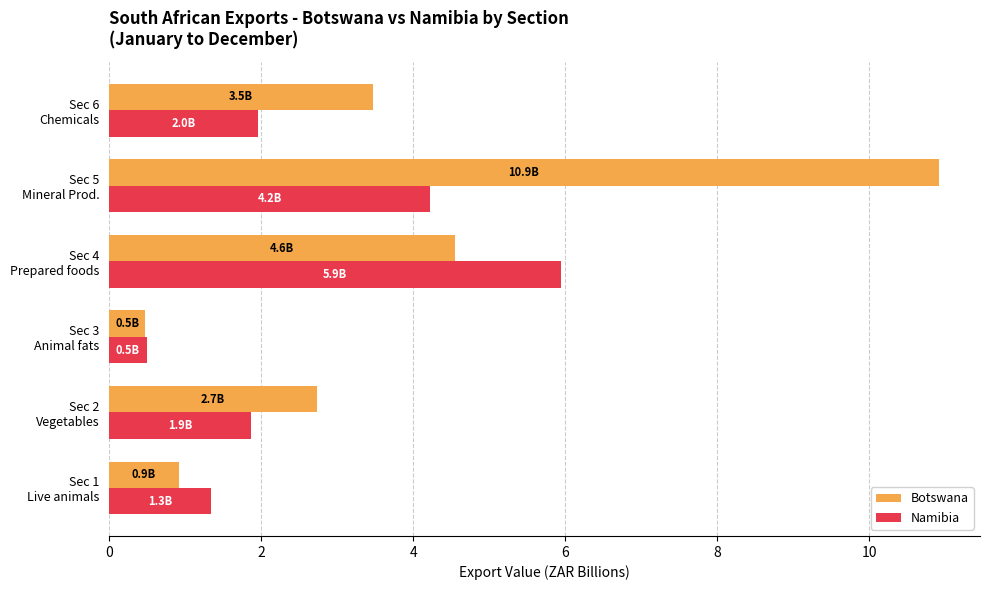

At which label is Botswana closest to 5?

Sec 4
Prepared foods